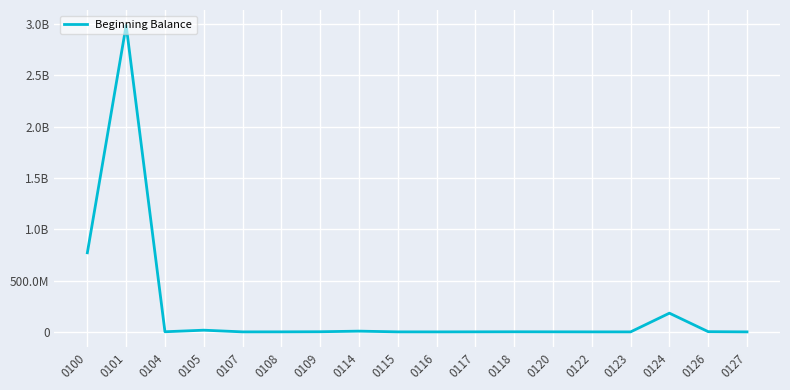

Does the chart have visible grid lines?

Yes